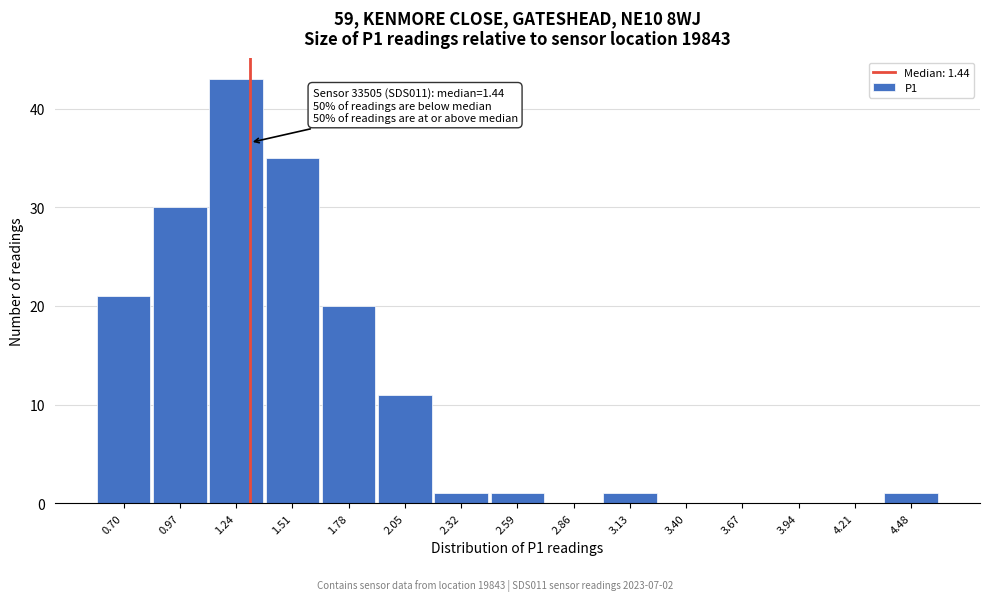

Reading left to right, list all the values displayed in this chart.

0.70=21	0.97=30	1.24=43	1.51=35	1.78=20	2.05=11	2.32=1	2.59=1	2.86=0	3.13=1	3.40=0	3.67=0	3.94=0	4.21=0	4.48=1